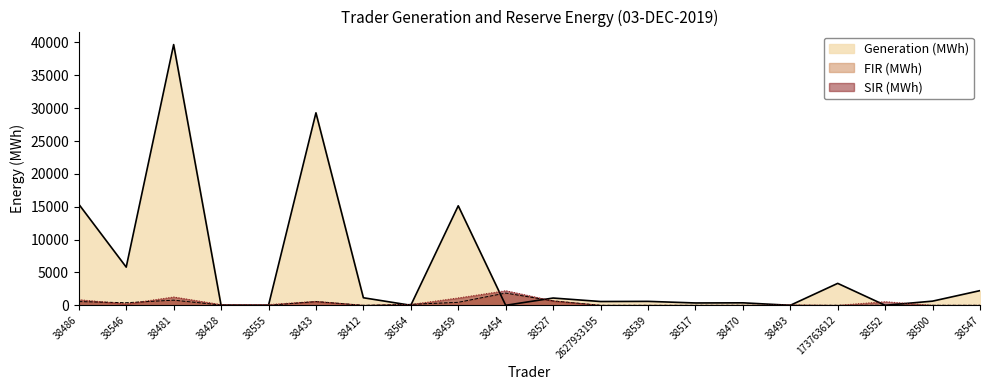

Which series changed the most between 38433 and 38517?

Generation (MWh)